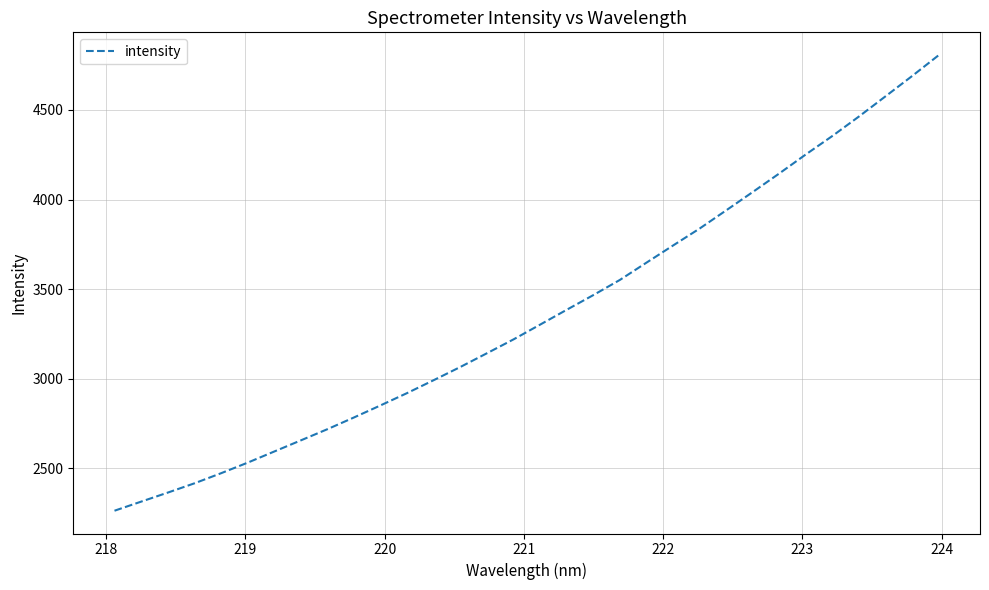

What is the difference between the maximum and minimum values?

2542.5